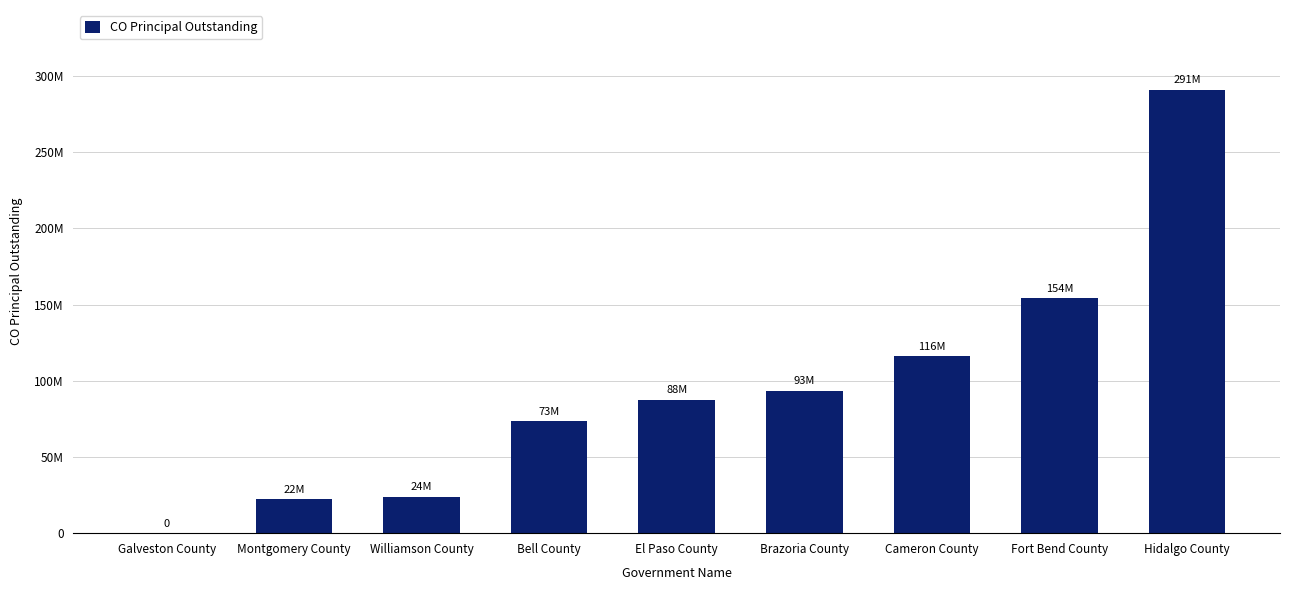

List the labels in order of value, smallest first.

Galveston County, Montgomery County, Williamson County, Bell County, El Paso County, Brazoria County, Cameron County, Fort Bend County, Hidalgo County